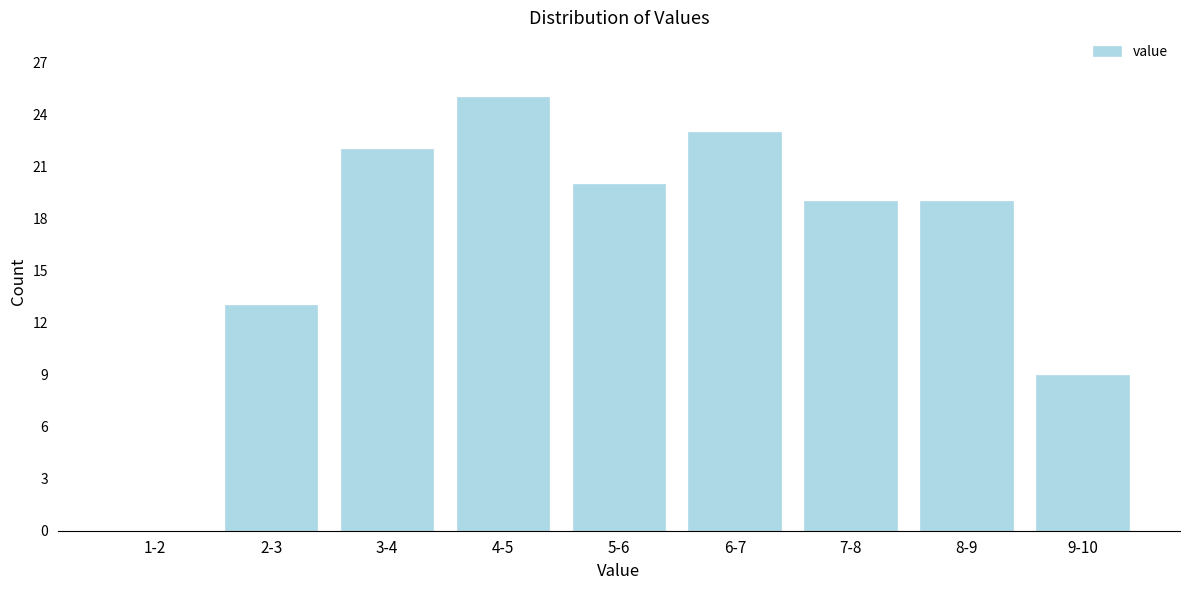

Reading left to right, extract all data points from this chart.

1-2=0	2-3=13	3-4=22	4-5=25	5-6=20	6-7=23	7-8=19	8-9=19	9-10=9